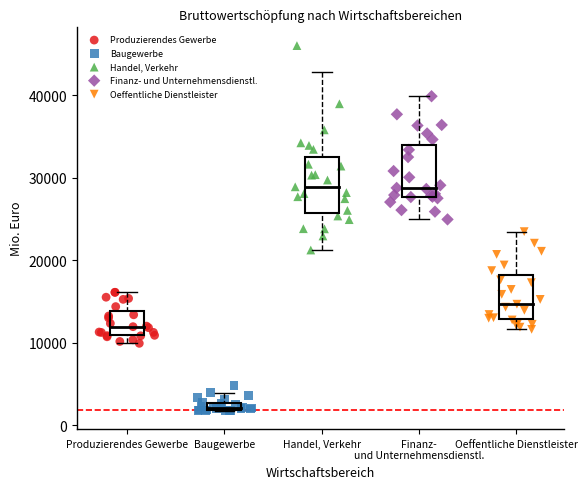

Which series has the largest Y range (max minus min)?

Handel, Verkehr